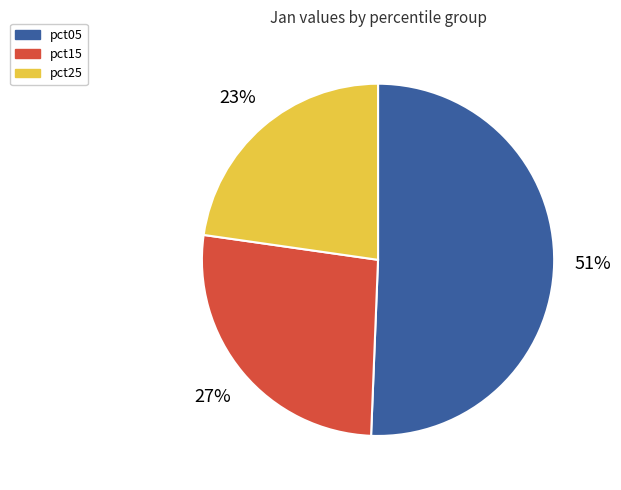

To the nearest percent, what percentage of the pie is pct25?

23%